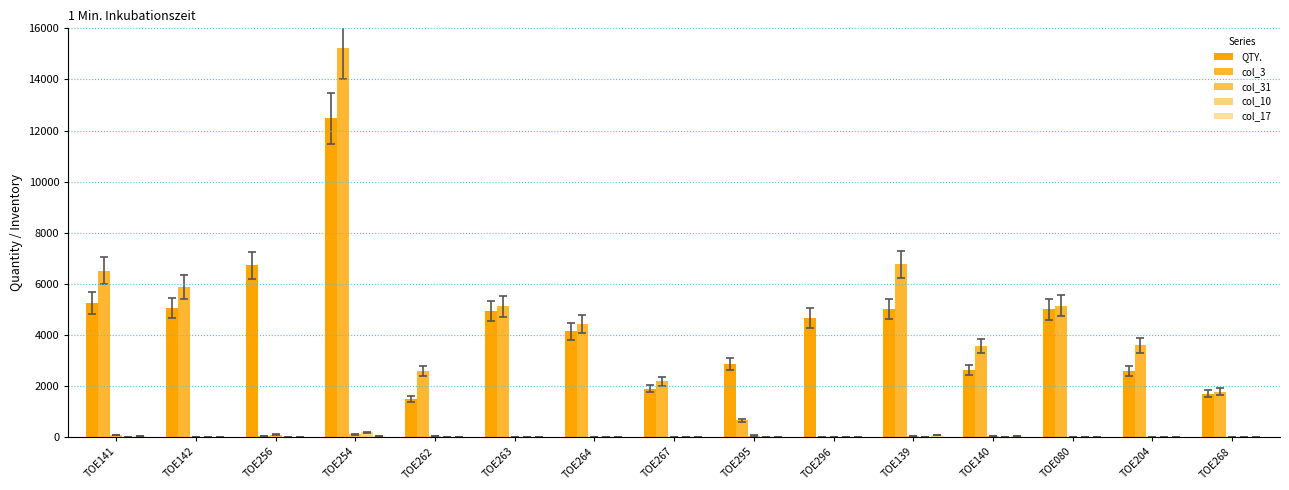

Reading left to right, transcribe all the data shown in this chart.

QTY.: TOE141=5249	TOE142=5051	TOE256=6728	TOE254=12480	TOE262=1500	TOE263=4936	TOE264=4149	TOE267=1902	TOE295=2858	TOE296=4666	TOE139=5021	TOE140=2627	TOE080=5004	TOE204=2585	TOE268=1699
col_3: TOE141=6523	TOE142=5876	TOE256=54	TOE254=15231	TOE262=2584	TOE263=5130	TOE264=4429	TOE267=2181	TOE295=667	TOE296=14	TOE139=6761	TOE140=3574	TOE080=5145	TOE204=3589	TOE268=1788
col_31: TOE141=74	TOE142=10	TOE256=101	TOE254=113	TOE262=50	TOE263=9	TOE264=5	TOE267=14	TOE295=62	TOE296=20	TOE139=38	TOE140=57	TOE080=22	TOE204=14	TOE268=3
col_10: TOE141=25	TOE142=0	TOE256=0	TOE254=196	TOE262=14	TOE263=0	TOE264=9	TOE267=0	TOE295=15	TOE296=0	TOE139=13	TOE140=2	TOE080=4	TOE204=7	TOE268=0
col_17: TOE141=43	TOE142=1	TOE256=0	TOE254=36	TOE262=6	TOE263=0	TOE264=12	TOE267=6	TOE295=12	TOE296=10	TOE139=79	TOE140=61	TOE080=0	TOE204=1	TOE268=0